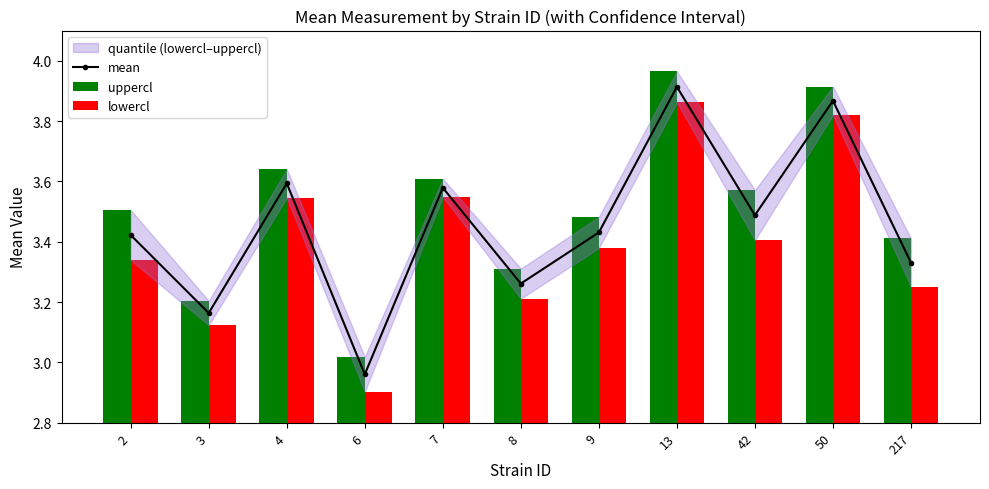

What is the spread (max minus min) of values at 9?

0.1